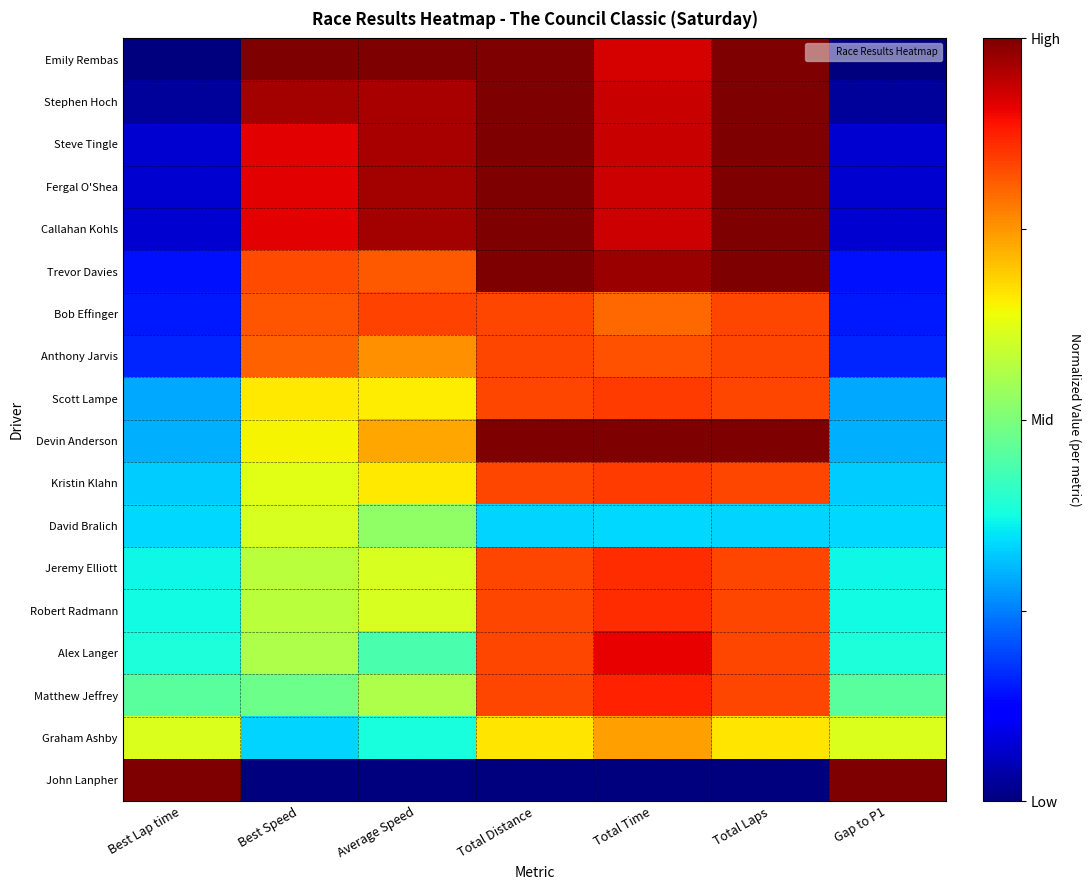

What is the total value across all series at Best Speed?

12.2